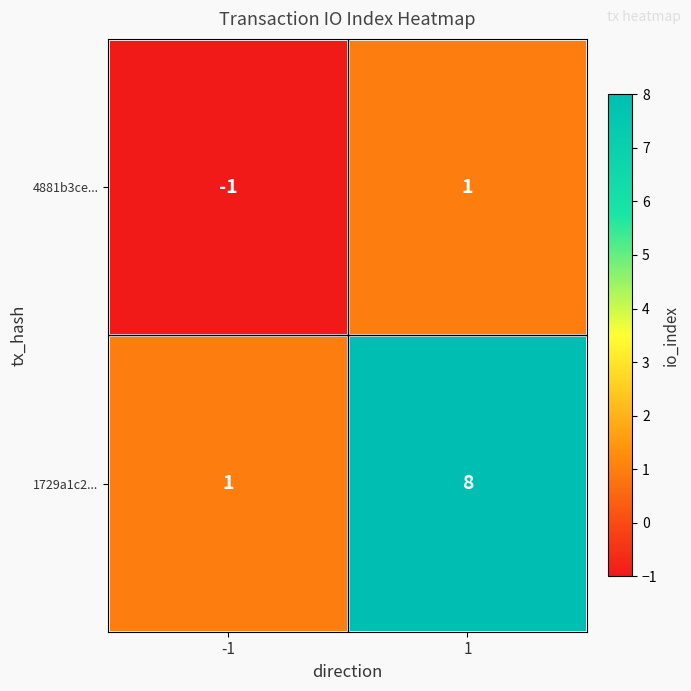

What is the greatest value displayed?

8